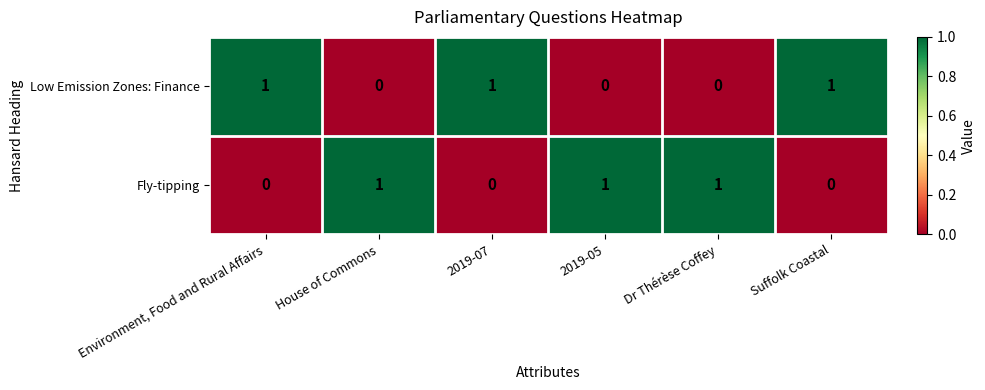

What is the sum of all Low Emission Zones: Finance values?

3